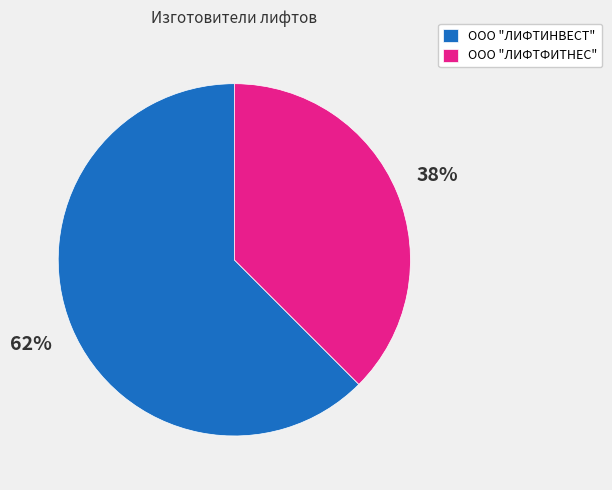

Approximately how many times larger is the value at ООО "ЛИФТФИТНЕС" compared to ООО "ЛИФТИНВЕСТ"?

0.6